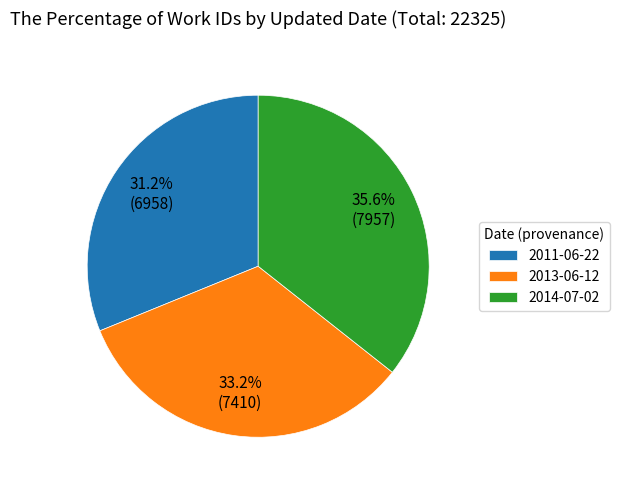

Is there a majority slice in this chart?

No